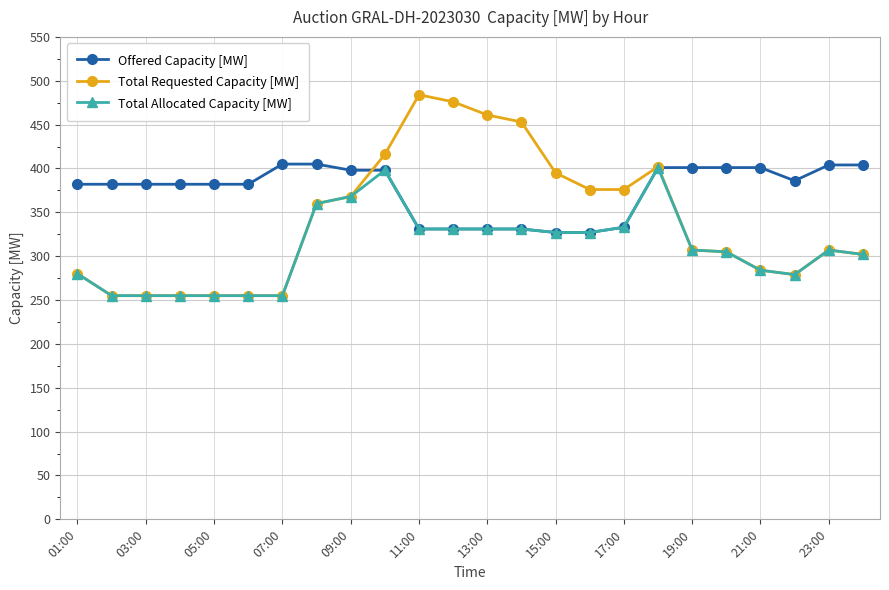

What is the difference between the maximum and minimum values in the Total Allocated Capacity [MW] series?

146